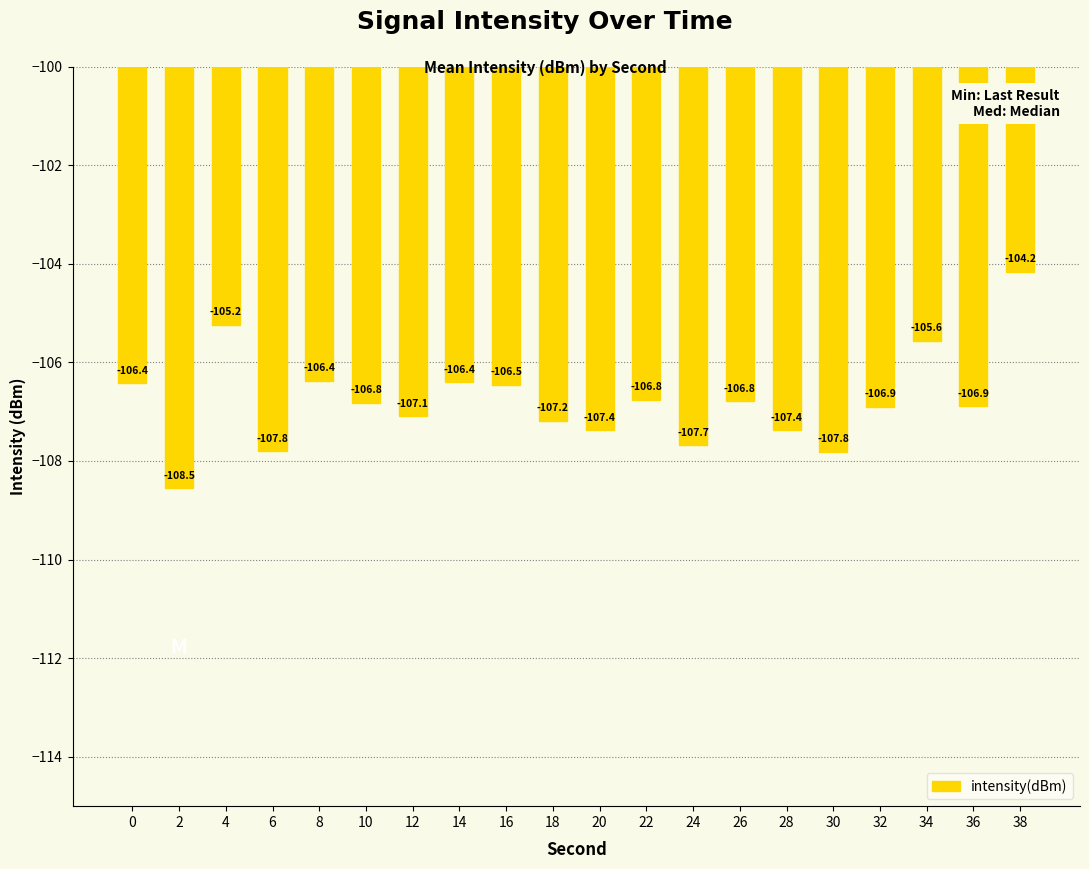

Which category has the lowest value across all series?

2